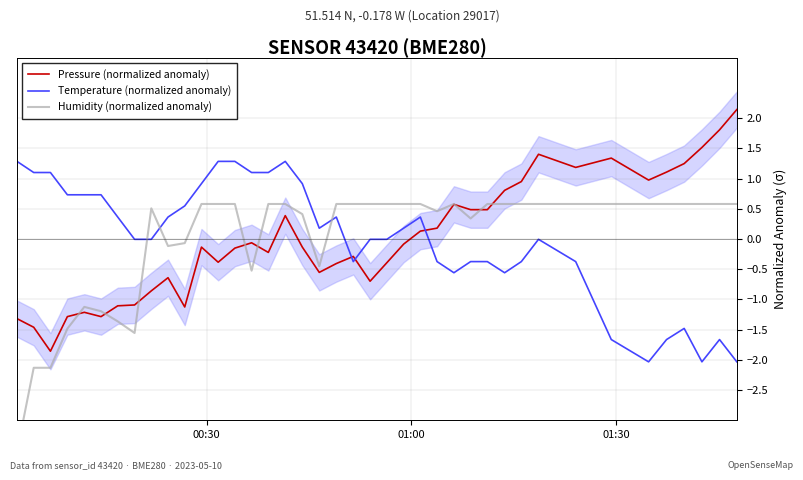

Count the number of categories in the chart.

40